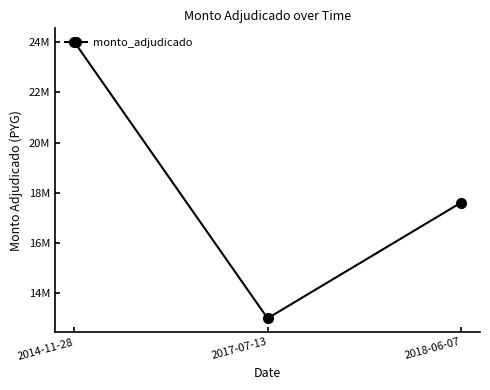

What is the label of the 2nd point from the left?

2017-07-13